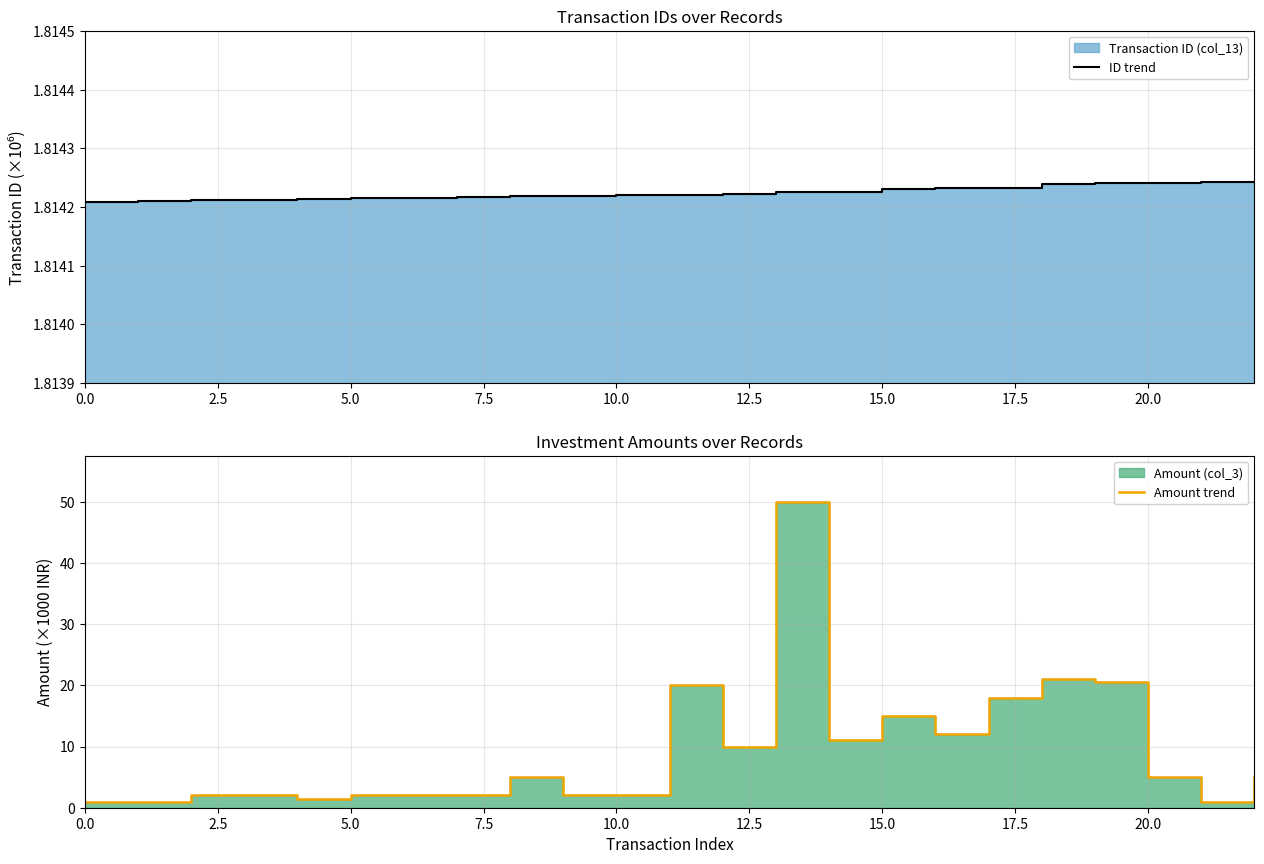

True or false: the data shows 0.6 at 10.

False